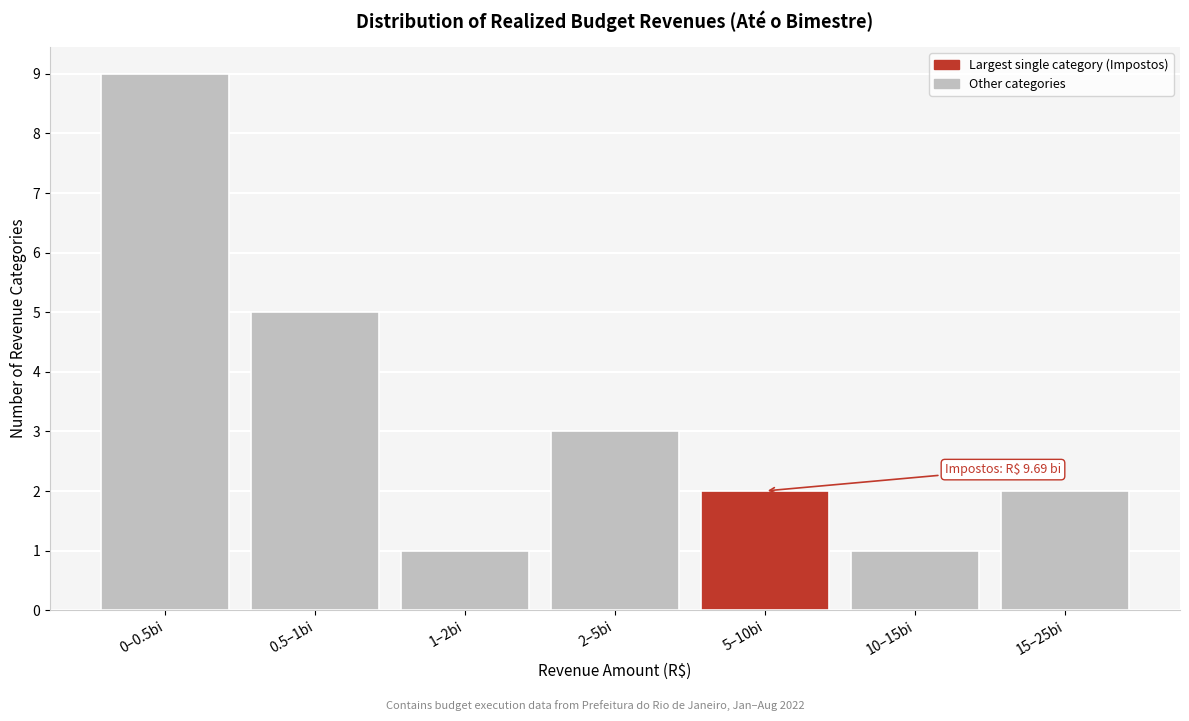

Reading left to right, transcribe all the data shown in this chart.

9	5	1	3	2	1	2